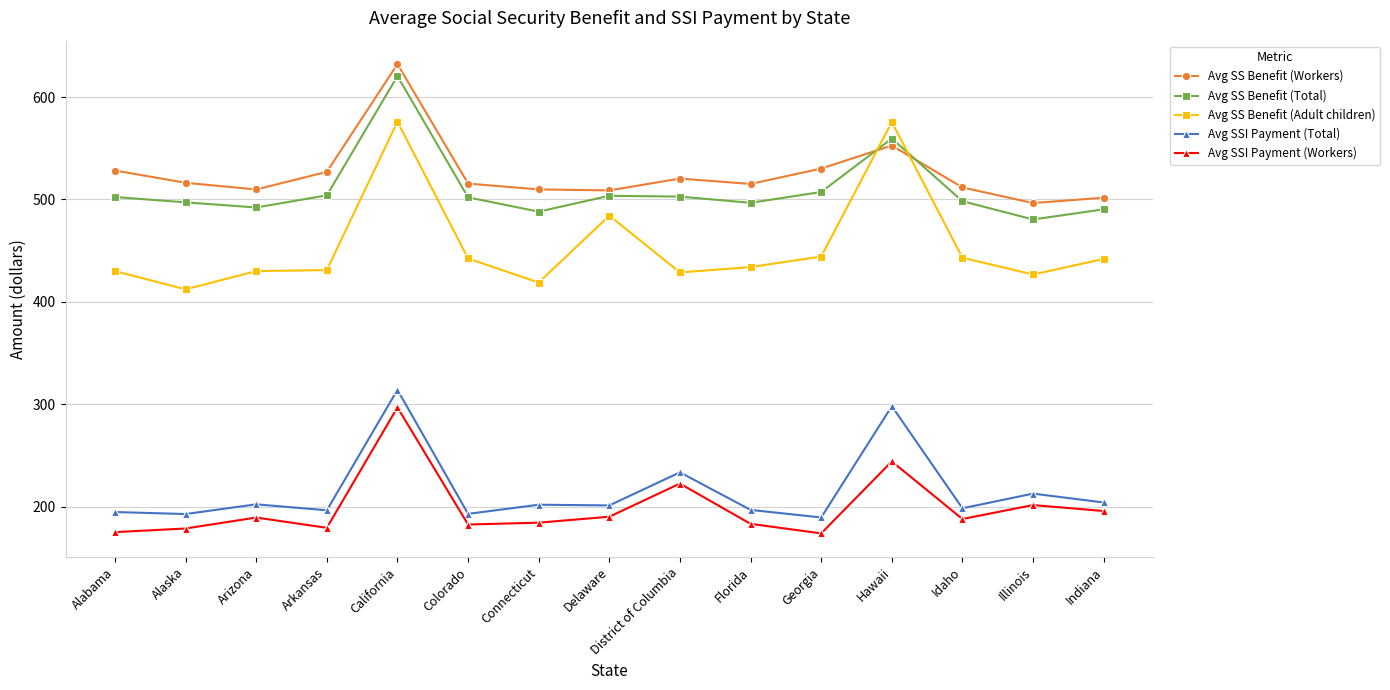

Read the Avg SSI Payment (Workers) value at Alaska.

178.6